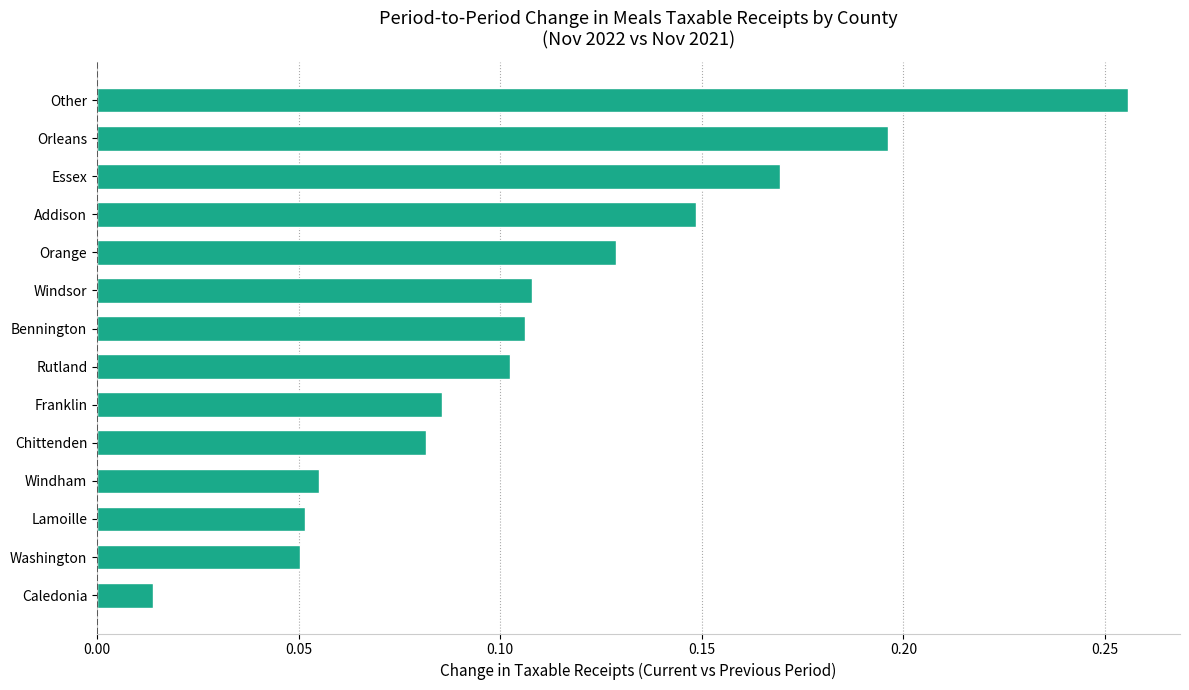

What is the sum of all values?

1.6